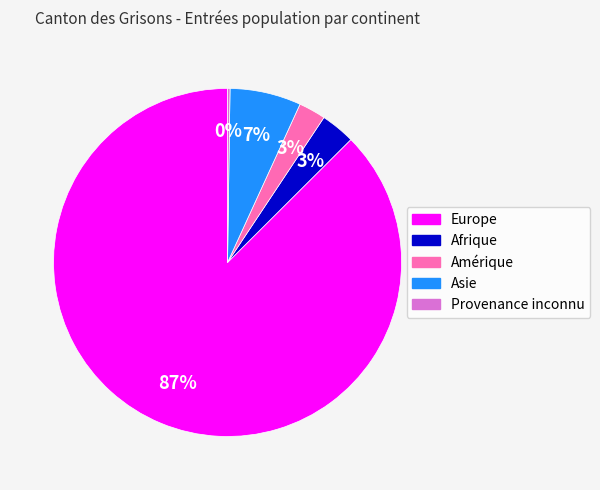

Which category has the biggest portion of the pie?

Europe